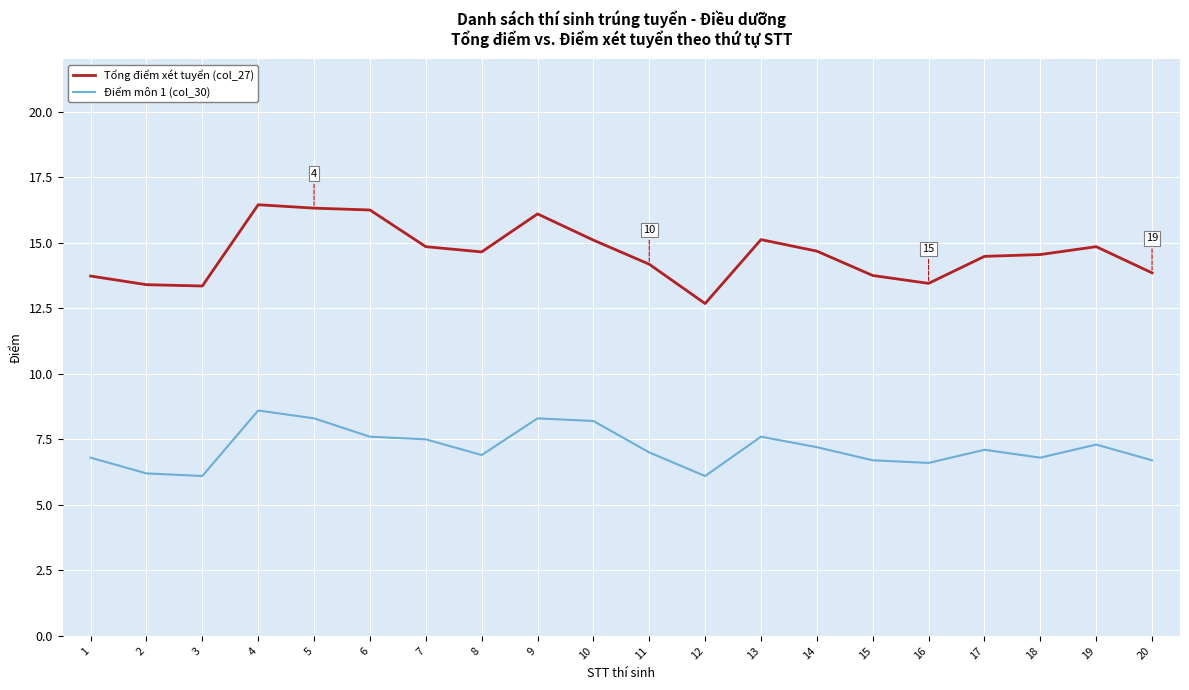

Which series has the largest range (max minus min)?

Tổng điểm xét tuyển (col_27)